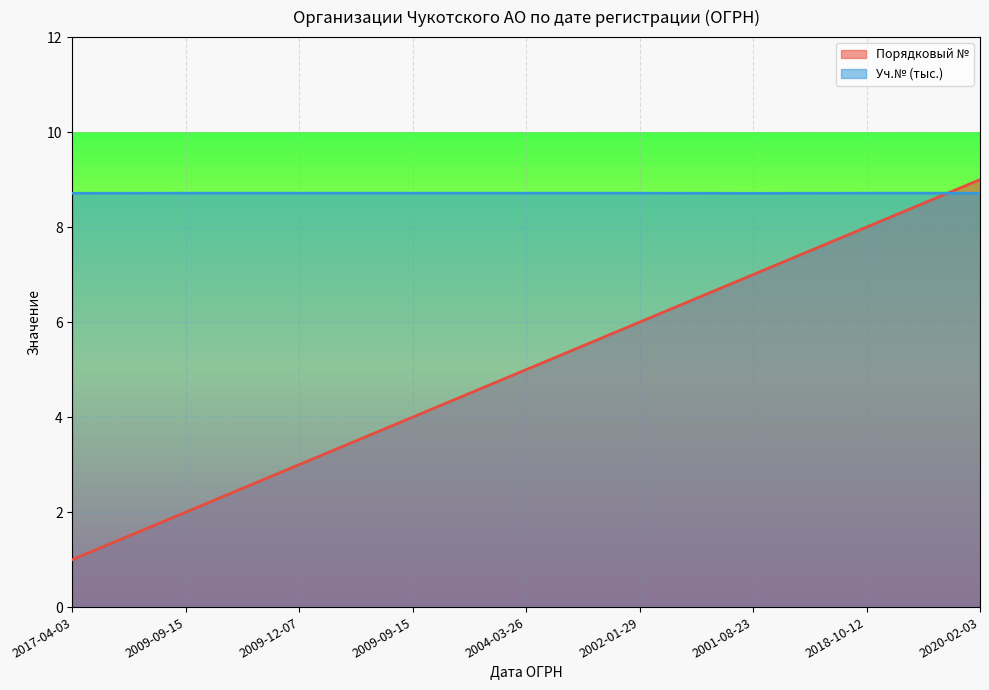

At how many categories does at least one series exceed 4?

9